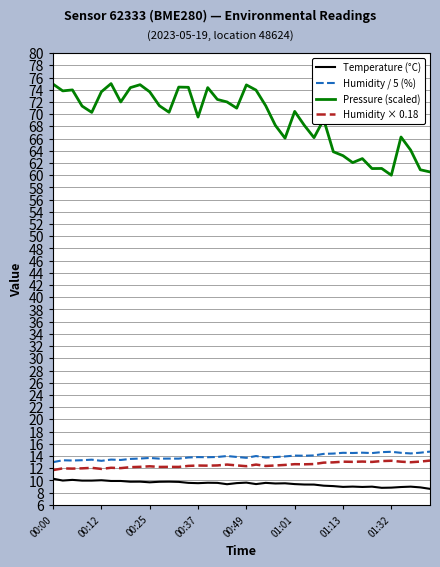

True or false: Humidity × 0.18 and Humidity / 5 (%) cross at least once.

False